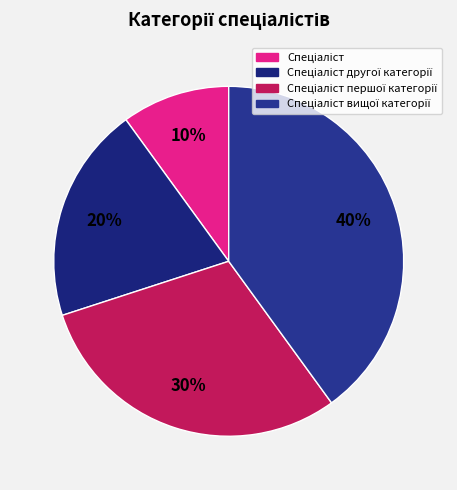

To the nearest percent, what is the combined percentage of Спеціаліст першої категорії and Спеціаліст вищої категорії?

70%